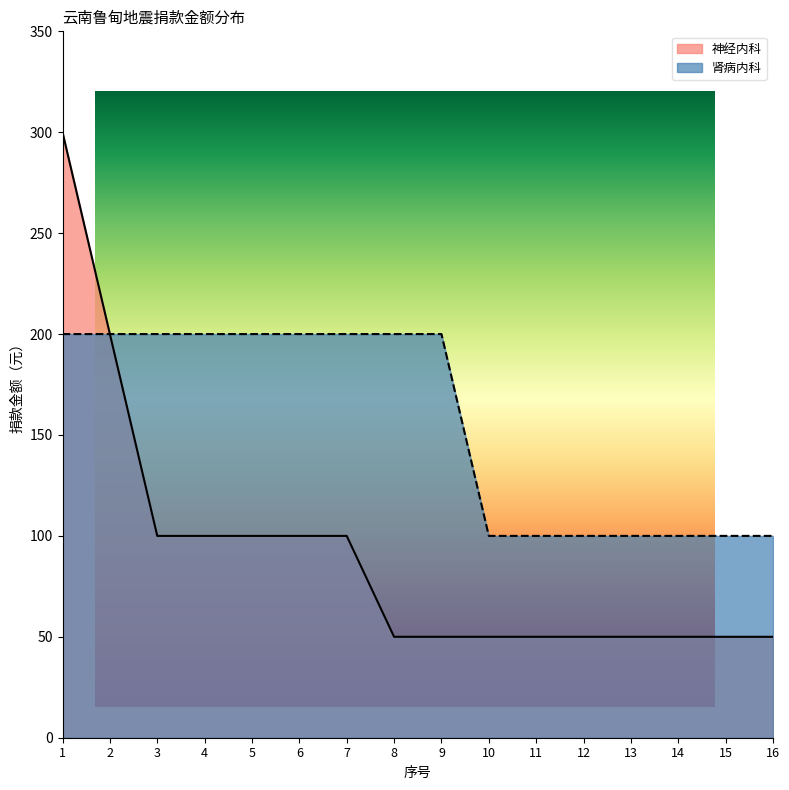

Reading left to right, list all the values displayed in this chart.

神经内科: 1=300	2=200	3=100	4=100	5=100	6=100	7=100	8=50	9=50	10=50	11=50	12=50	13=50	14=50	15=50	16=50
肾病内科: 1=200	2=200	3=200	4=200	5=200	6=200	7=200	8=200	9=200	10=100	11=100	12=100	13=100	14=100	15=100	16=100